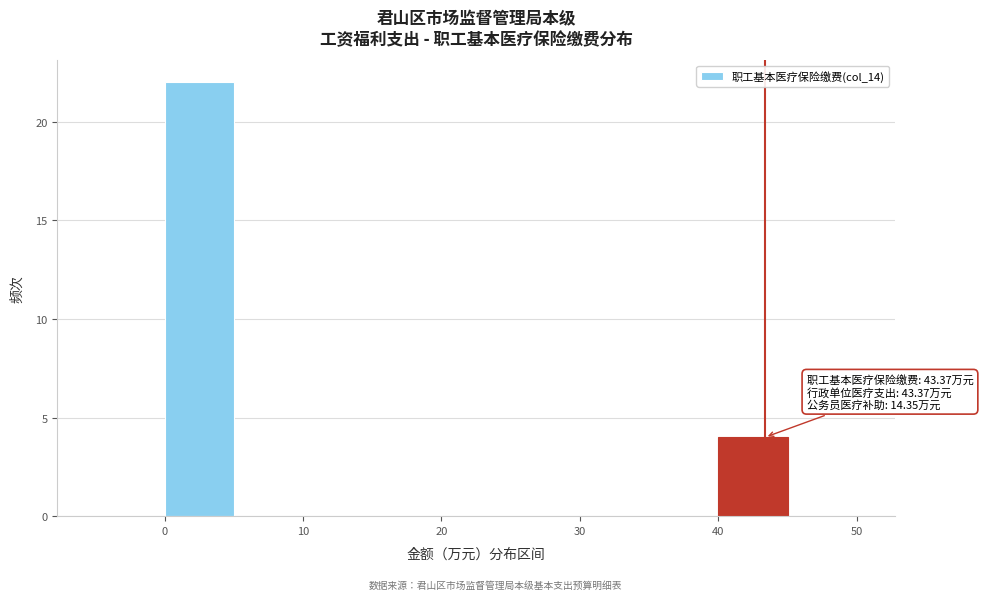

Which range on the x-axis has the tallest bar?

0 to 5